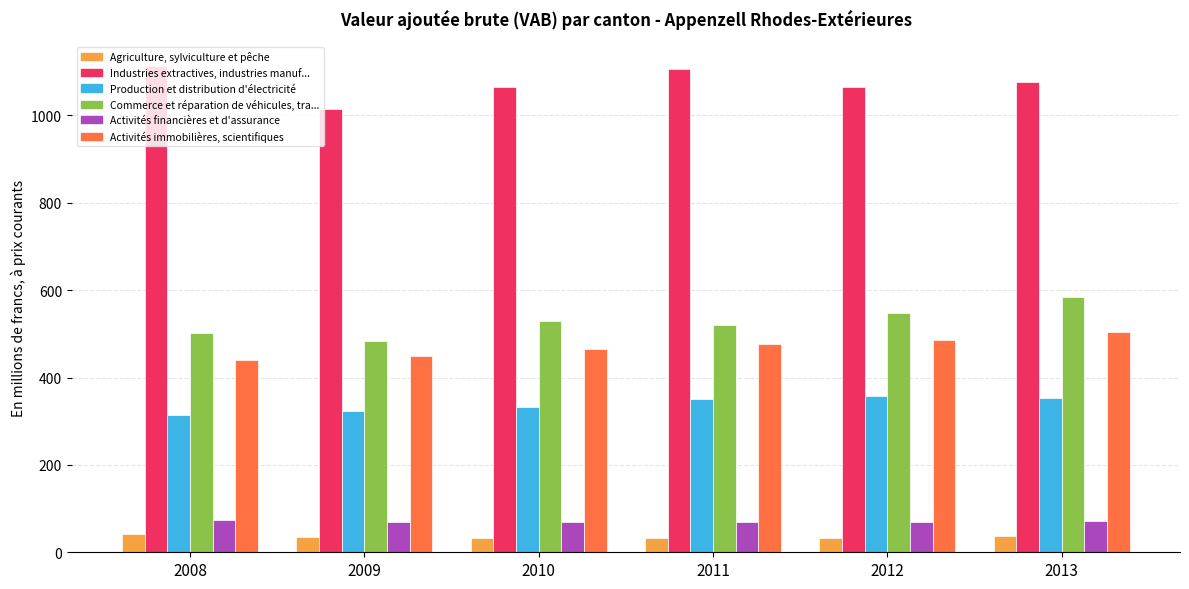

What is the total value across all series at 2011?

2553.5